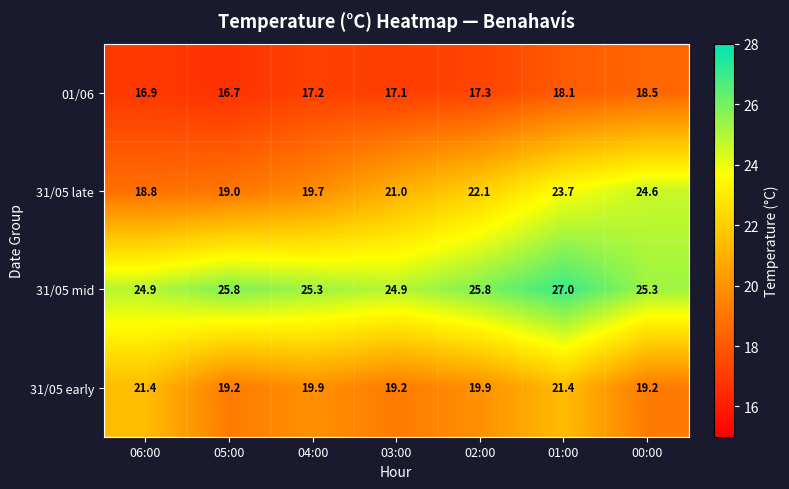

Which label corresponds to the largest value in the chart?

01:00